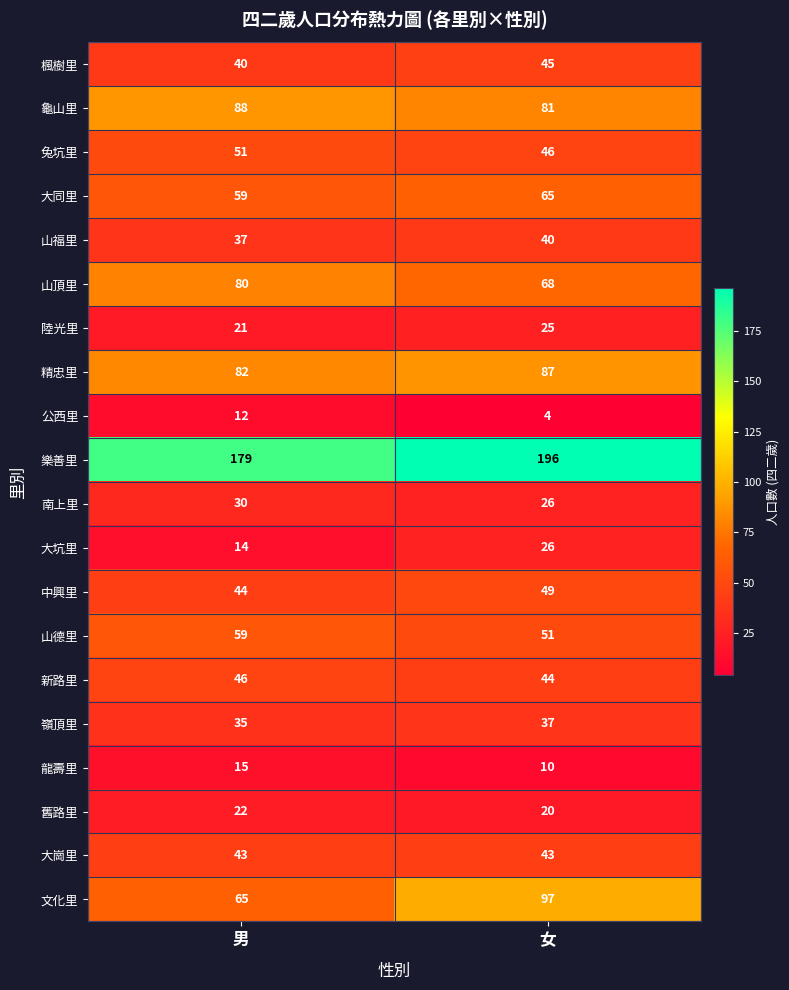

What is the smallest value displayed?

4